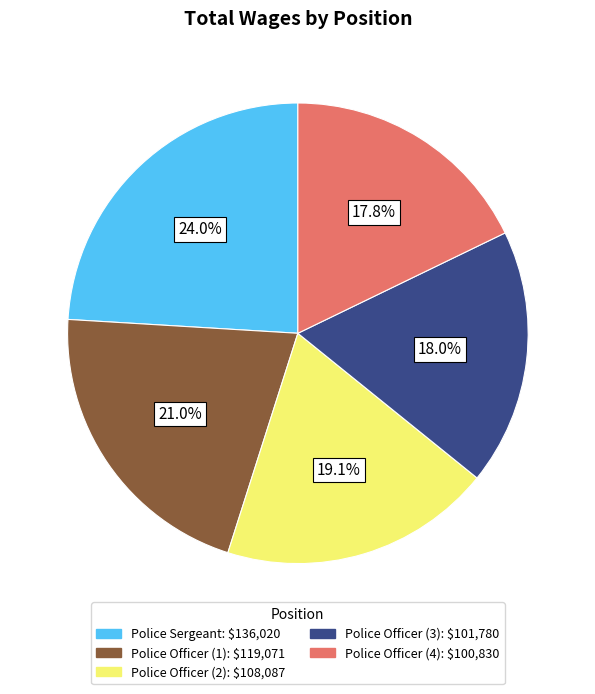

Is there any slice that represents more than half of the pie?

No